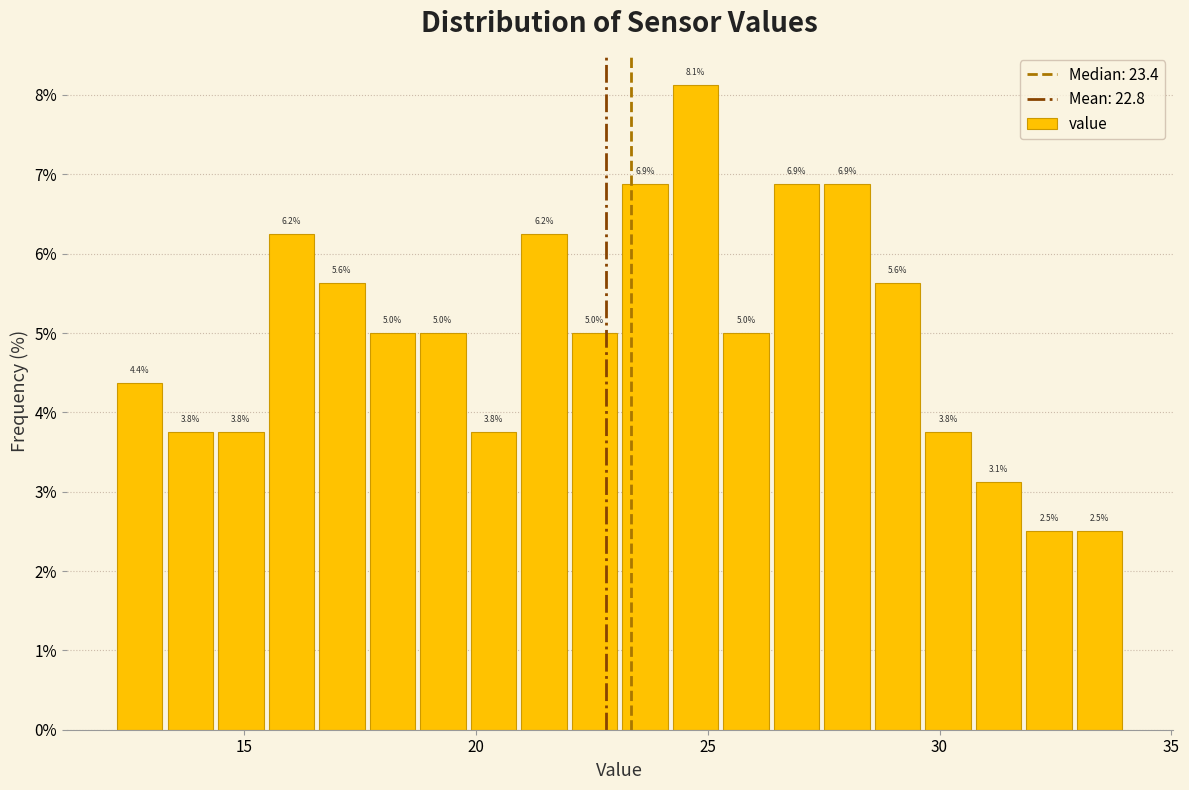

Around what value on the x-axis is the tallest bar? Give the approximate position of its centre, as read against the axis.

24.5